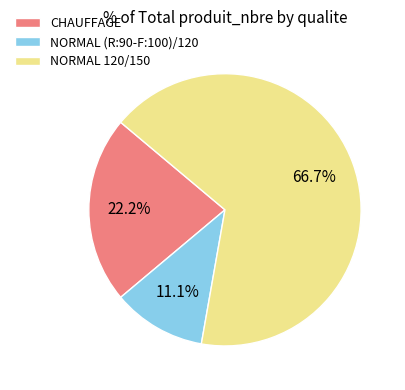

Which category accounts for the majority?

NORMAL 120/150